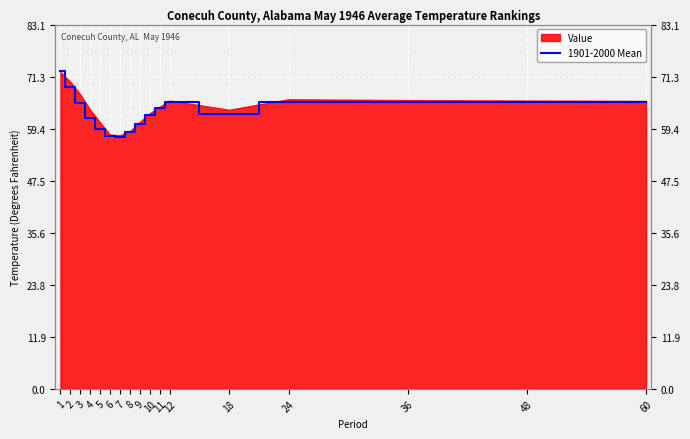

Reading left to right, what are all the values shown in this chart?

72.6	68.9	65.3	61.9	59.2	57.7	57.5	58.6	60.5	62.5	64.2	65.4	62.8	65.4	65.4	65.4	65.4